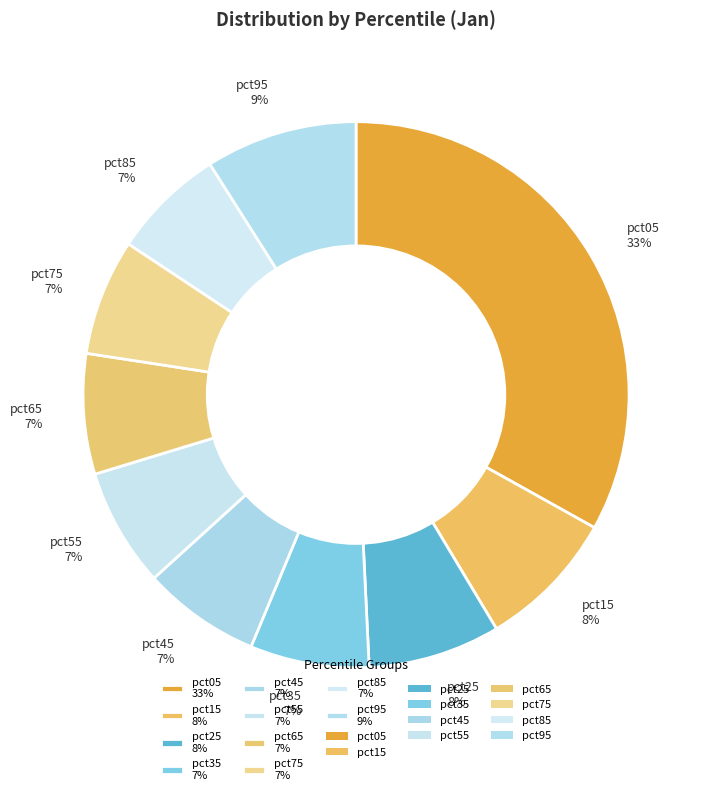

What percentage is the pct85 slice, to the nearest percent?

7%